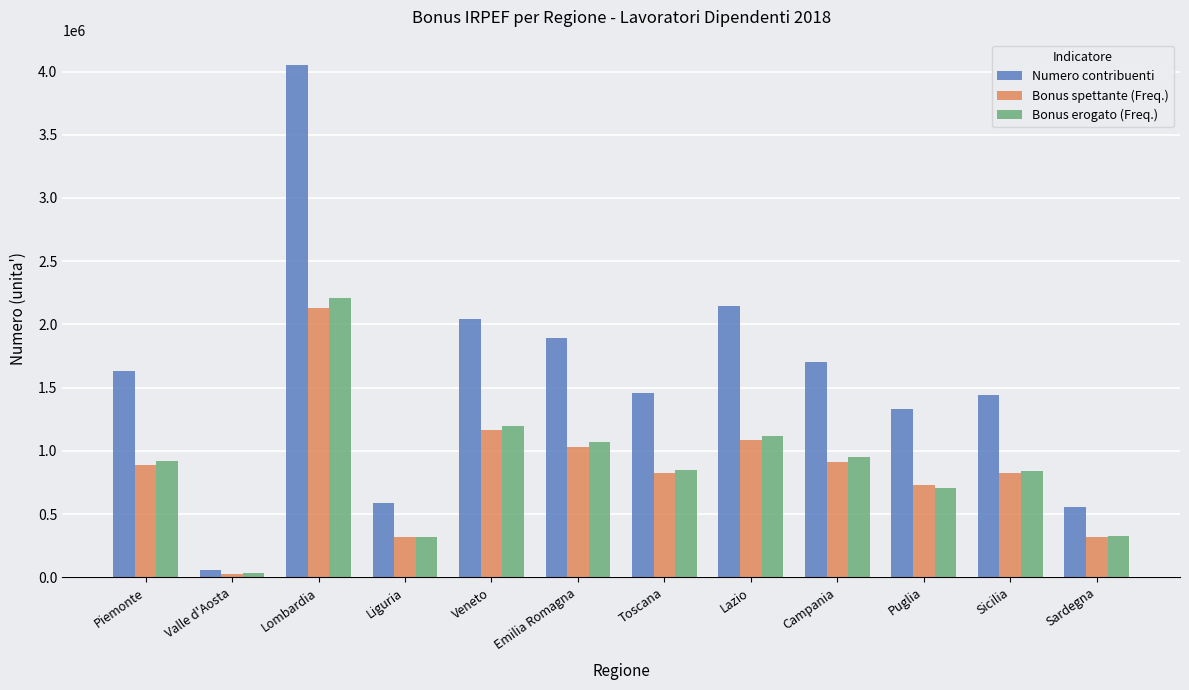

True or false: Numero contribuenti has a value of 695599 at Toscana.

False